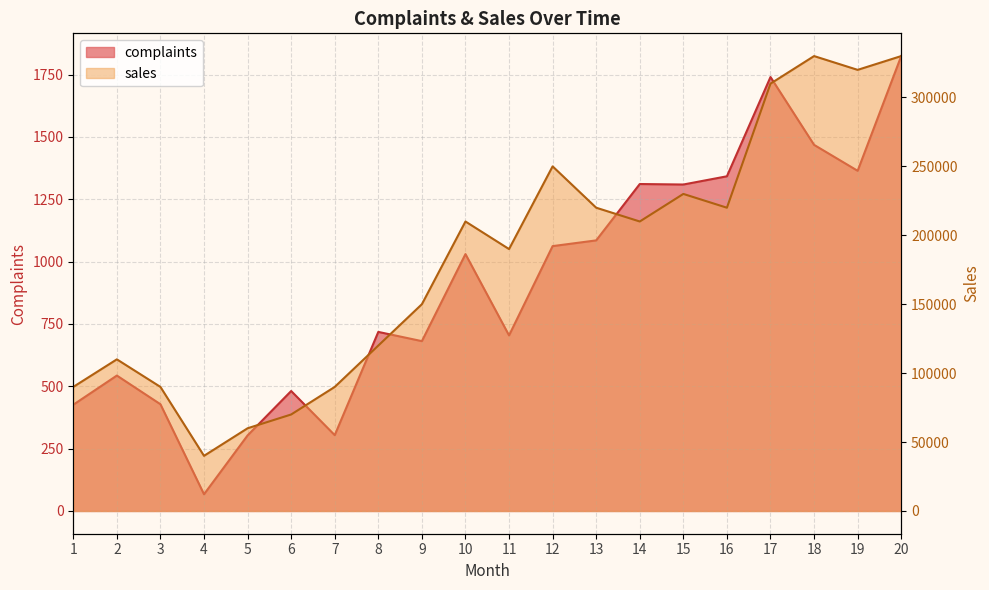

Which series changed the most between 11 and 19?

sales